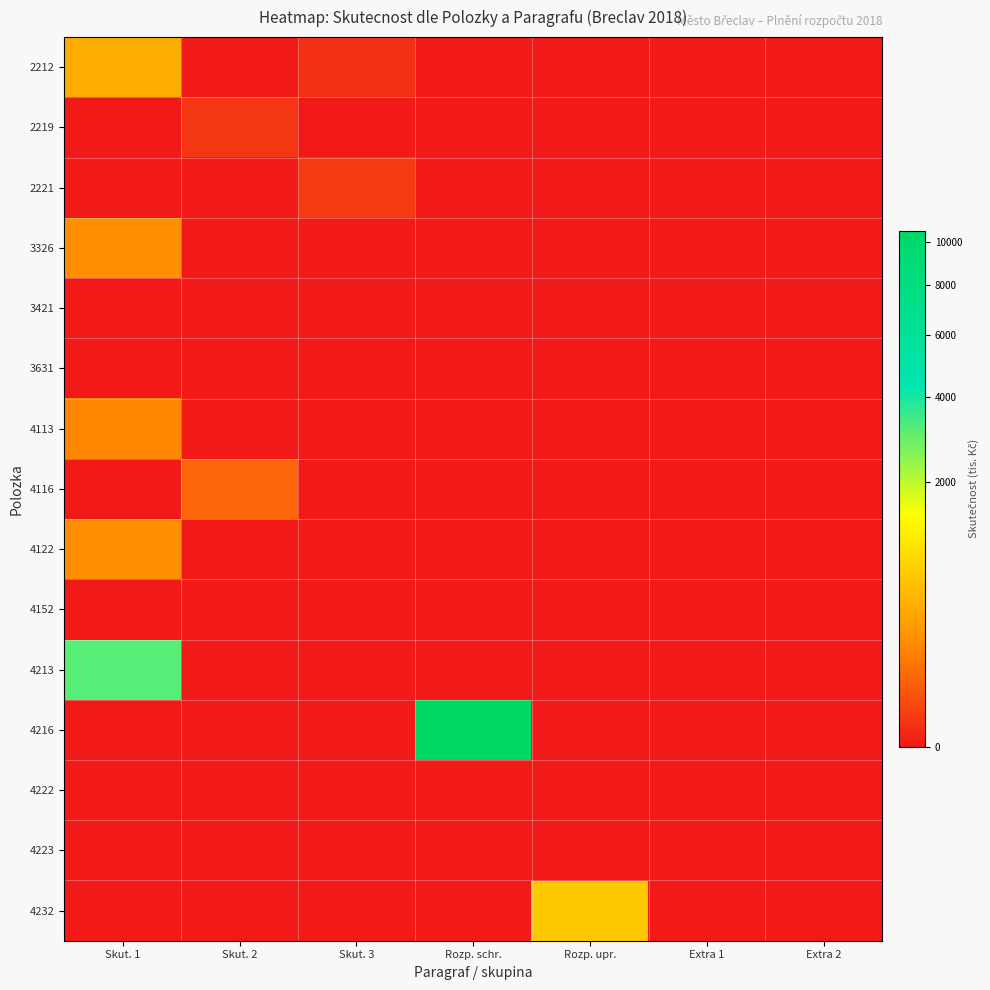

How many distinct data groups are displayed?

15